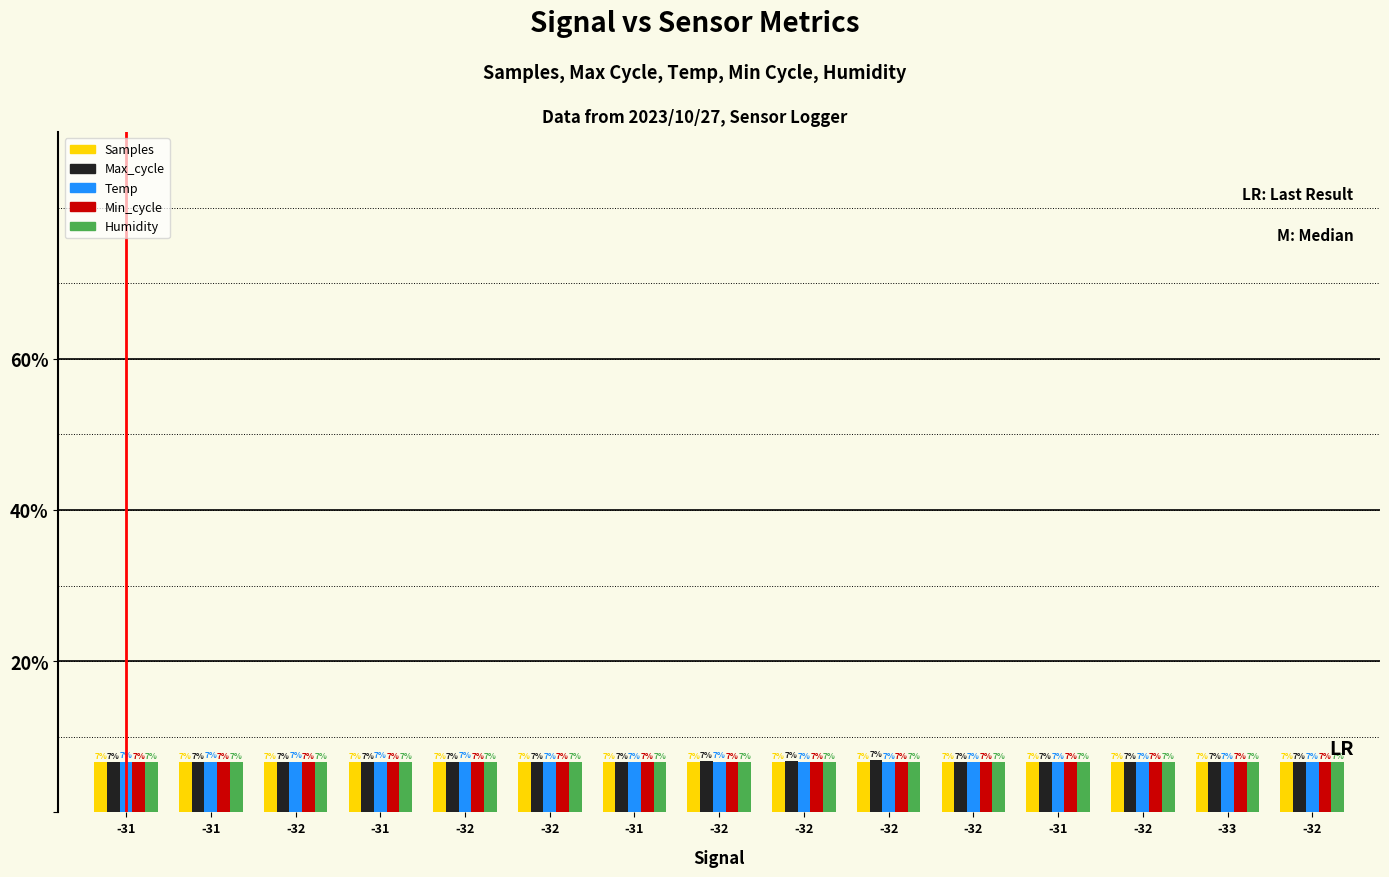

At which label is Temp closest to 6?

-32